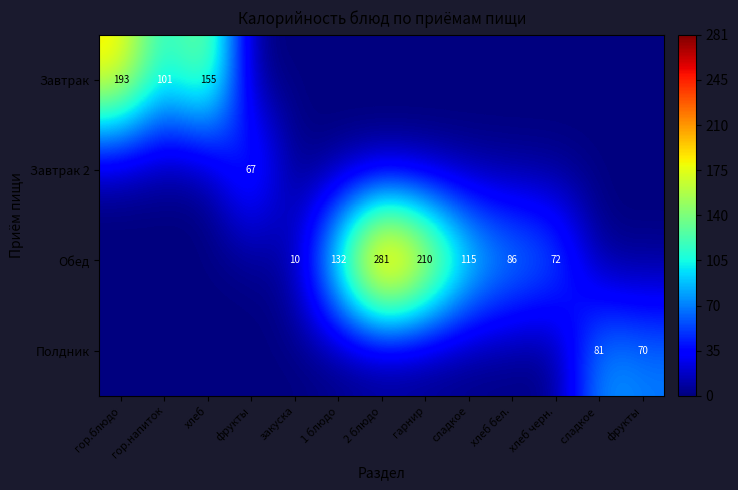

What is the sum of all Завтрак 2 values?

66.9